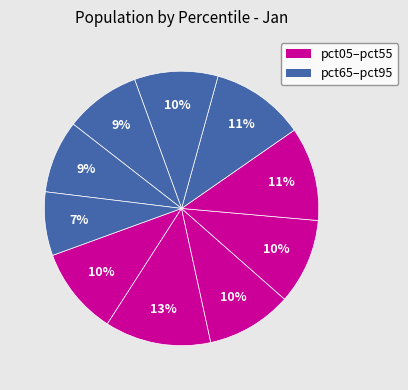

Count the number of slices in the pie.

10